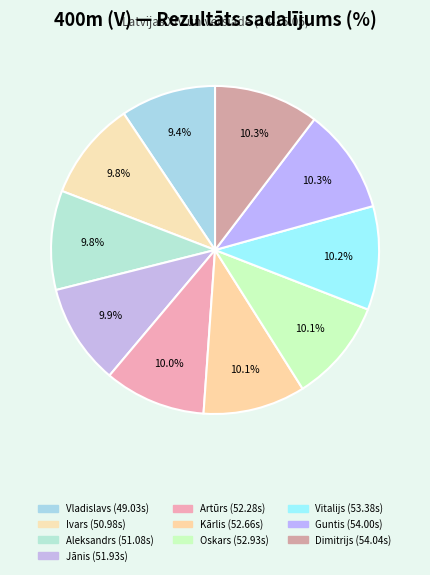

How many segments does this pie chart have?

10